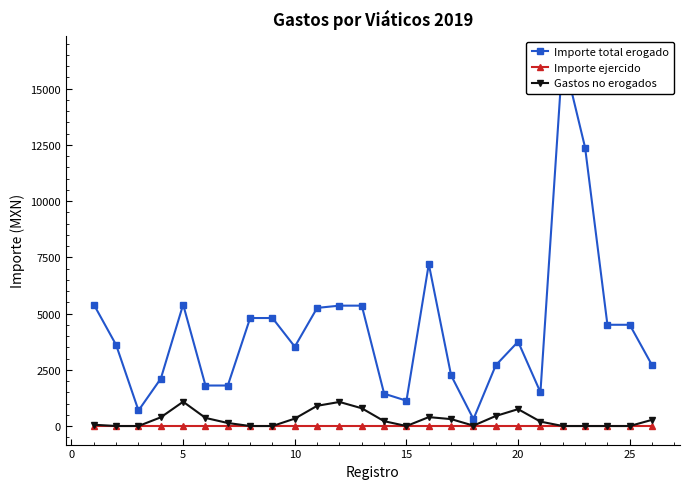

The value of Gastos no erogados at 5 is 1080.0. True or false?

True